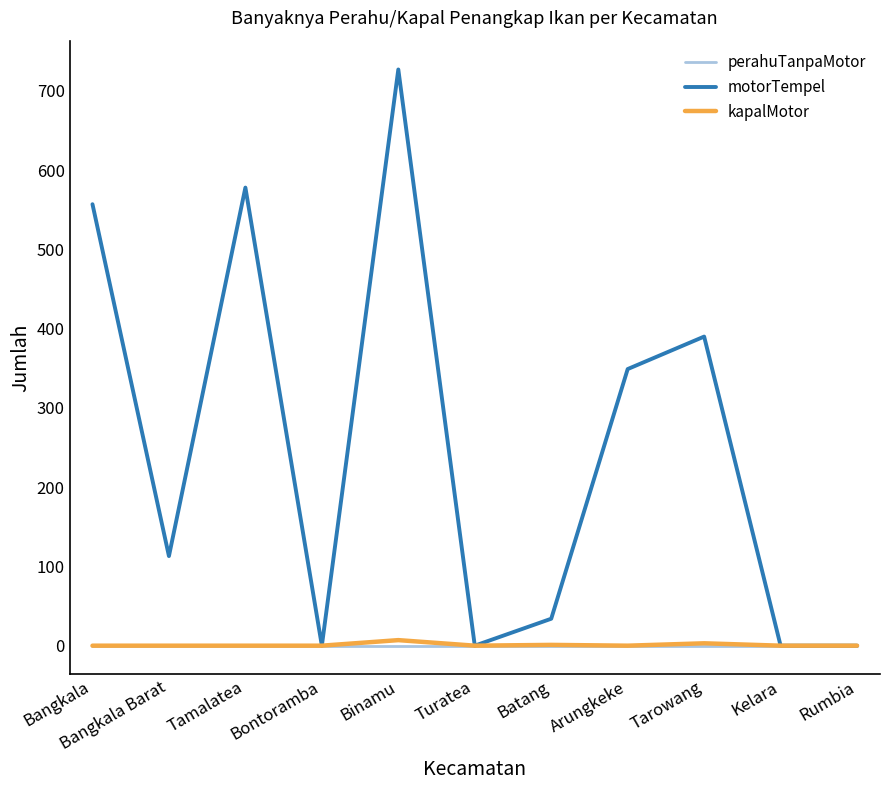

What are all the series names shown in the legend?

perahuTanpaMotor, motorTempel, kapalMotor